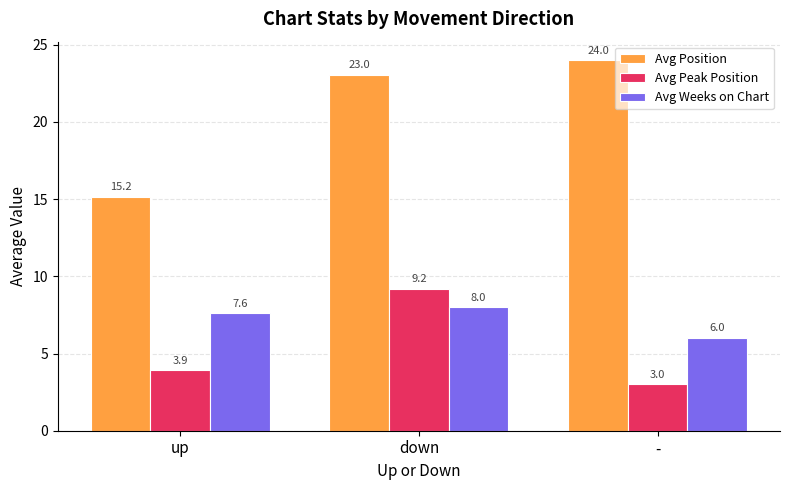

How many bars are there in each group?

3